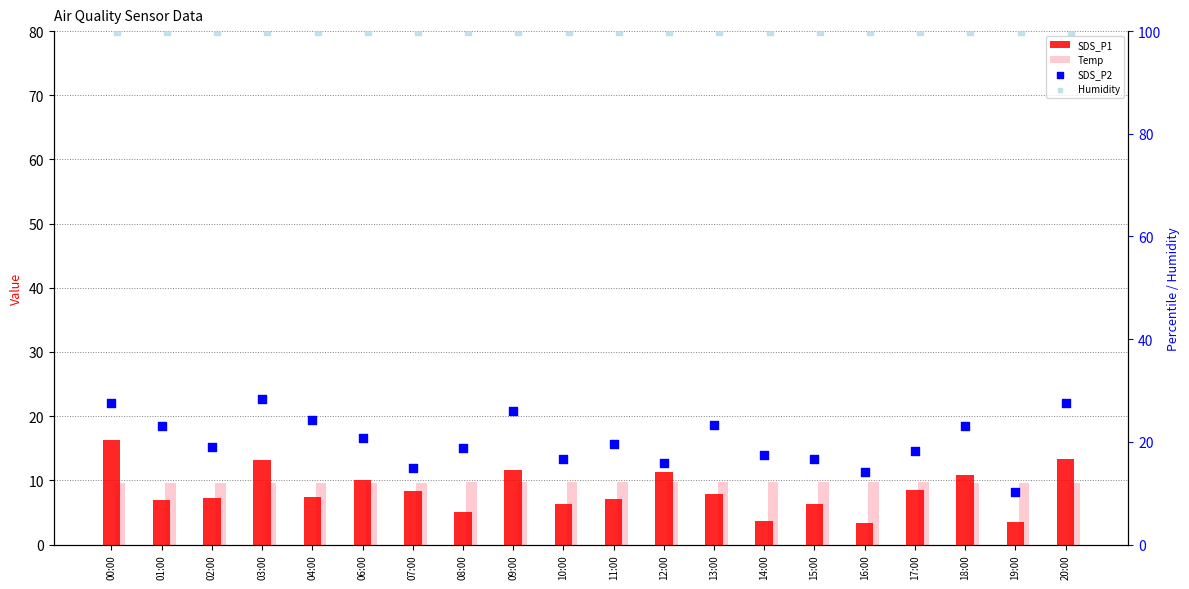

What is the total value across all series at 04:00?

141.2